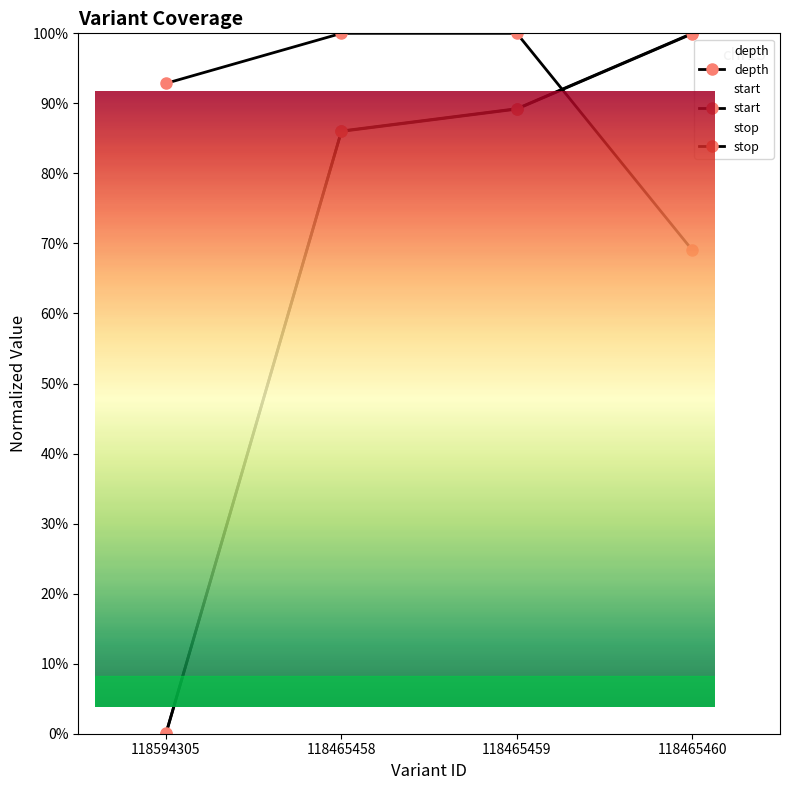

How many data points in start are less than 89?

2